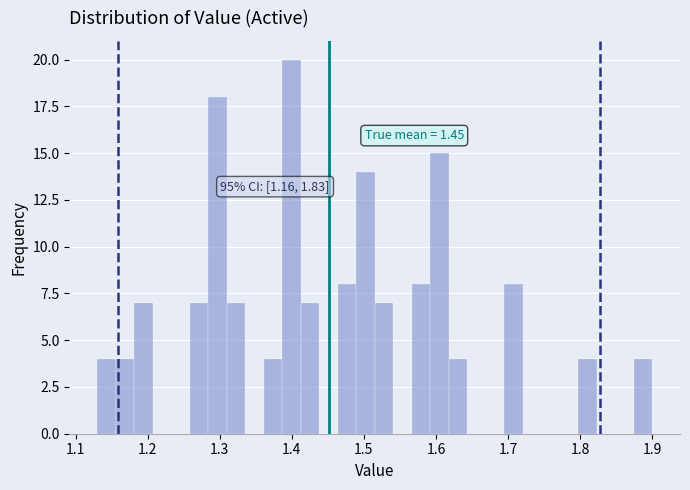

Read against the x-axis, roughly where is the centre of the tallest bar?

1.40